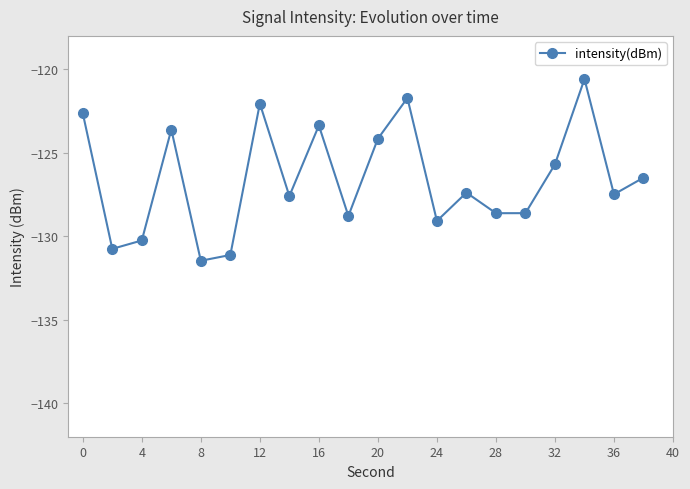

Does the chart have visible grid lines?

No